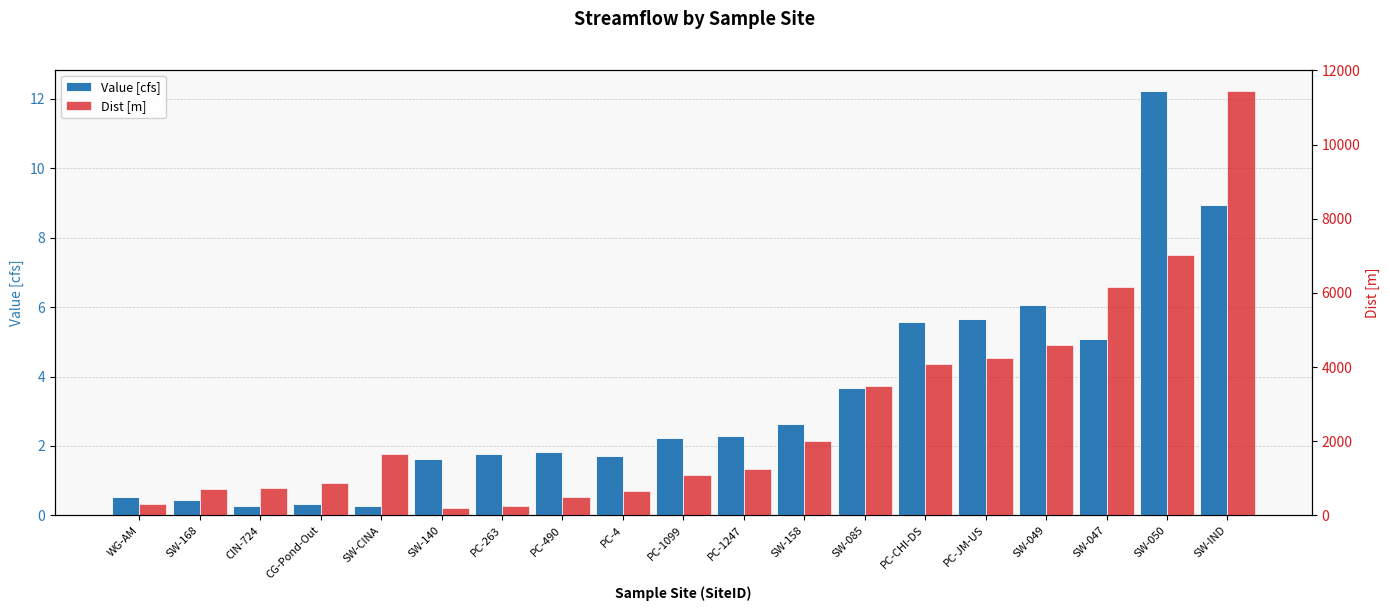

Is the value of Dist [m] at PC-263 greater than the value of Value [cfs] at SW-CINA?

Yes